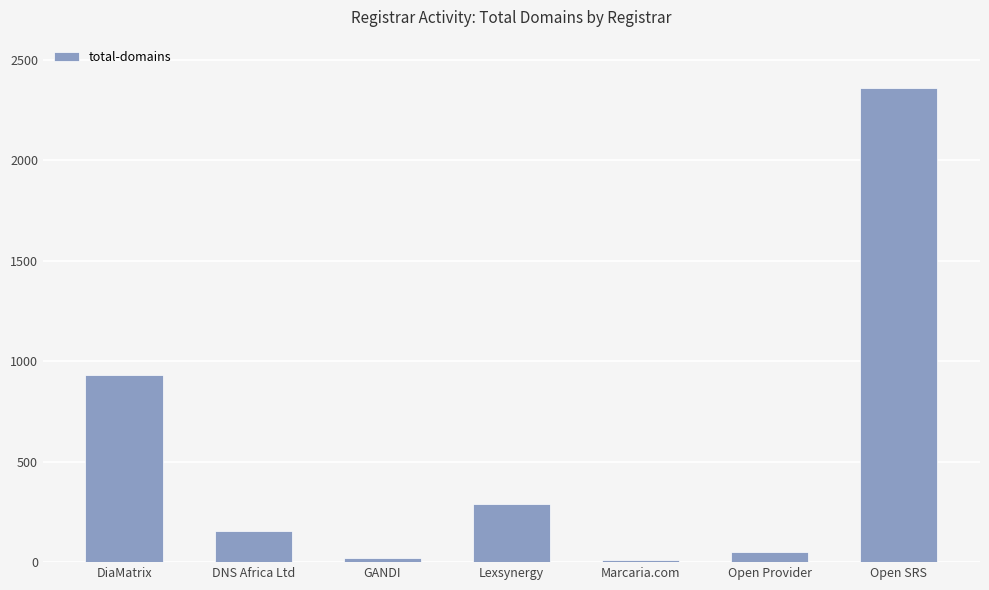

Are the bars horizontal?

No